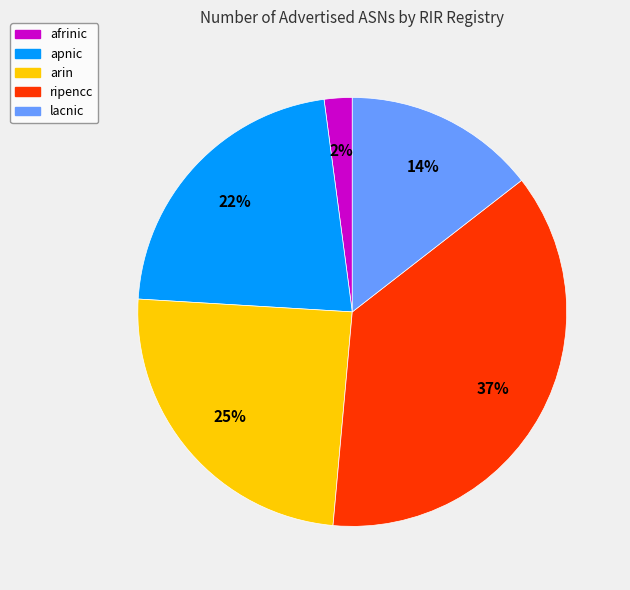

Does any single category account for the majority?

No